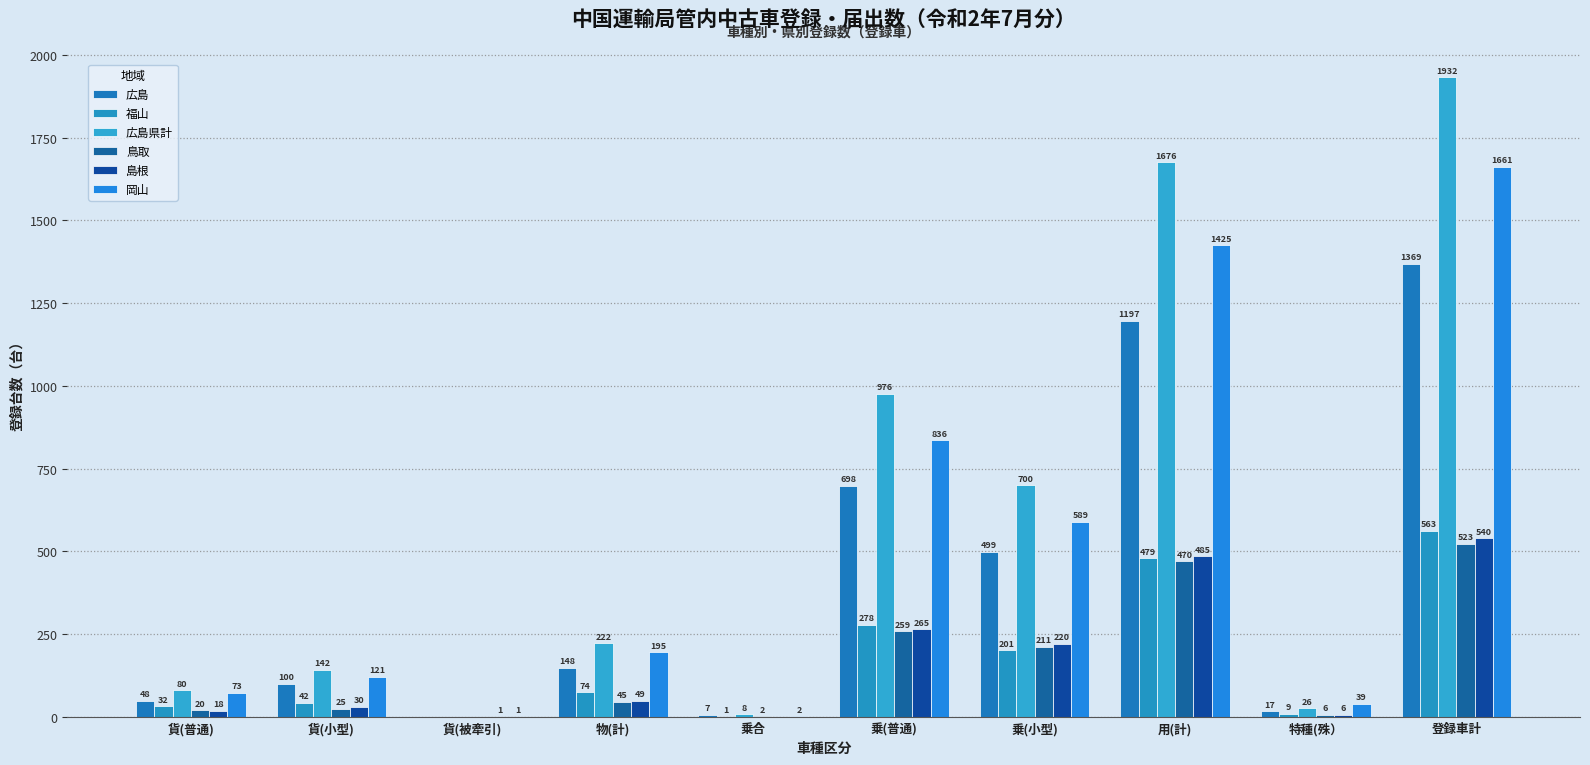

Which series has the largest range (max minus min)?

広島県計